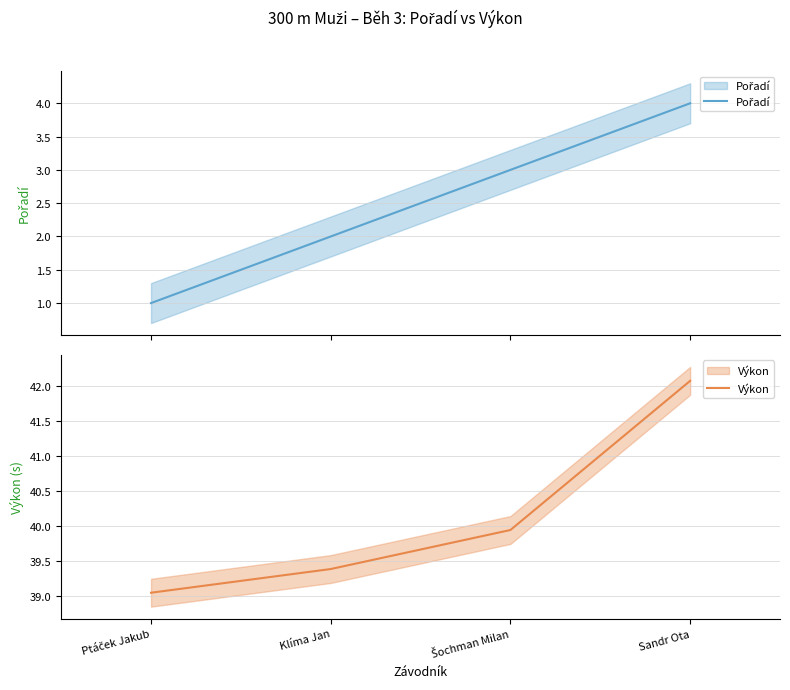

What is the spread (max minus min) of values at Ptáček Jakub?

38.0